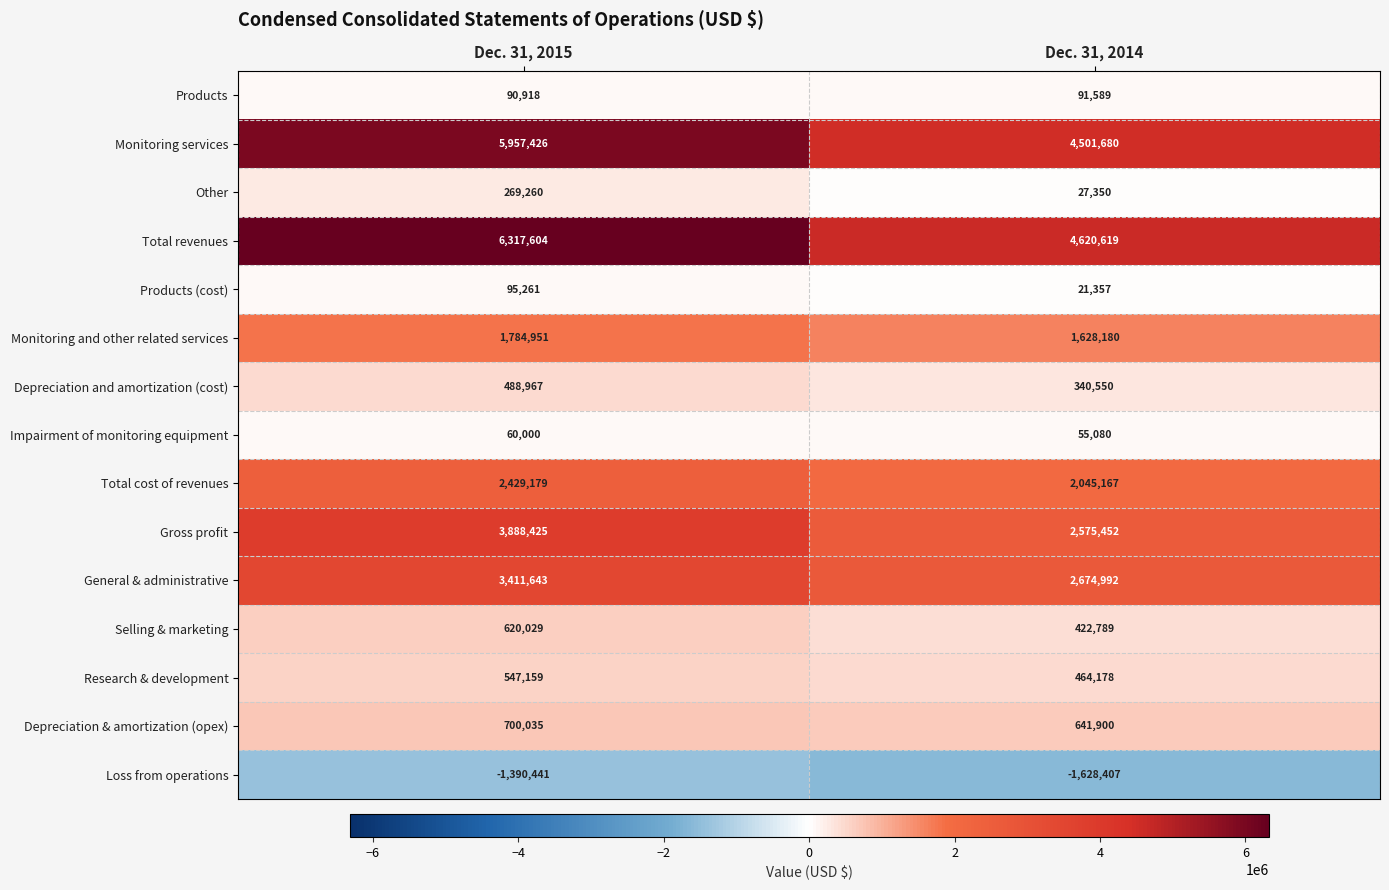

Which series has the largest range (max minus min)?

Total revenues